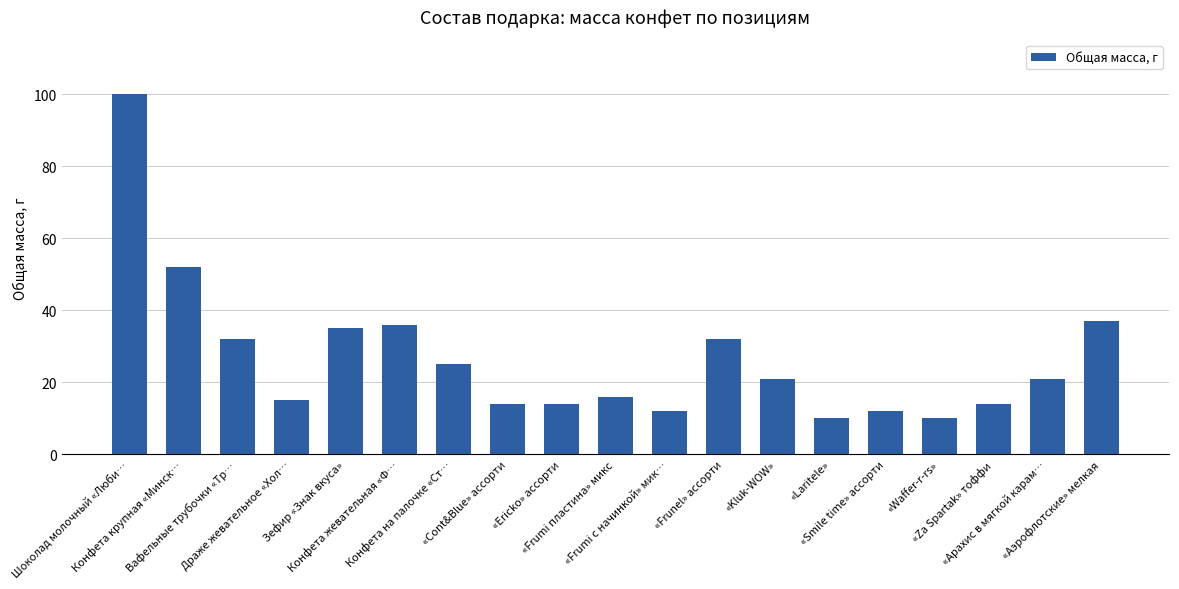

How many distinct data groups are displayed?

1